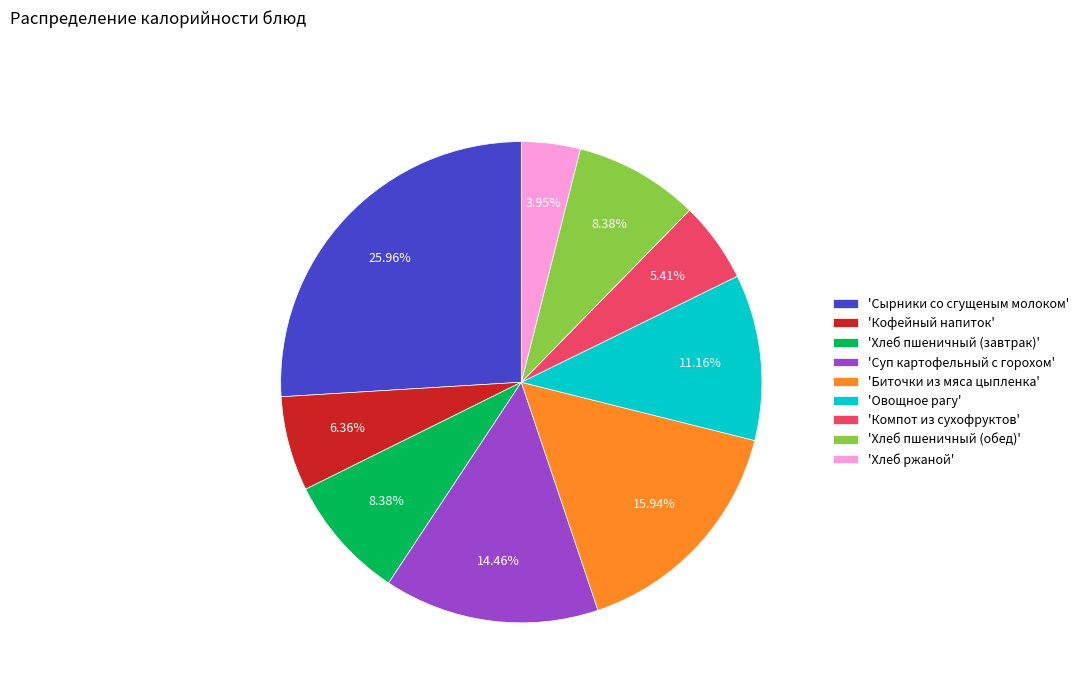

Combined, do 'Хлеб пшеничный (завтрак)' and 'Сырники со сгущеным молоком' account for over 50%?

No